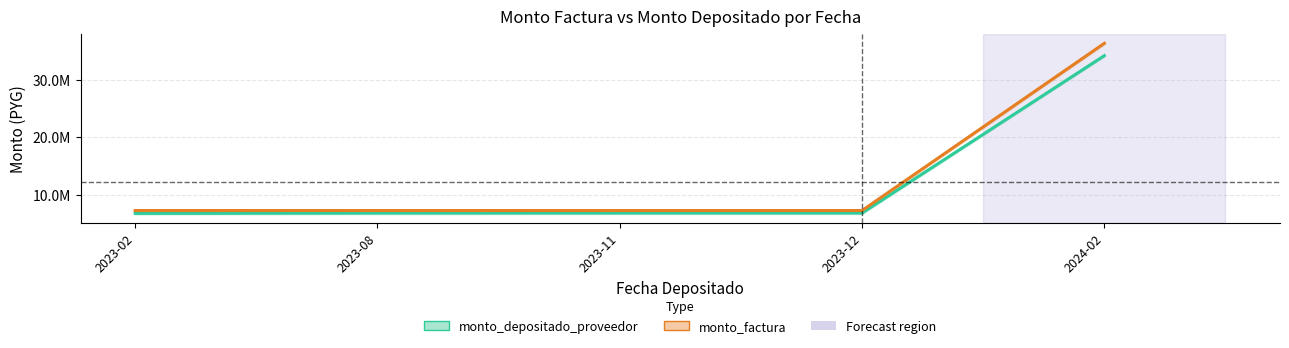

At which label does monto_factura reach its peak?

2024-02